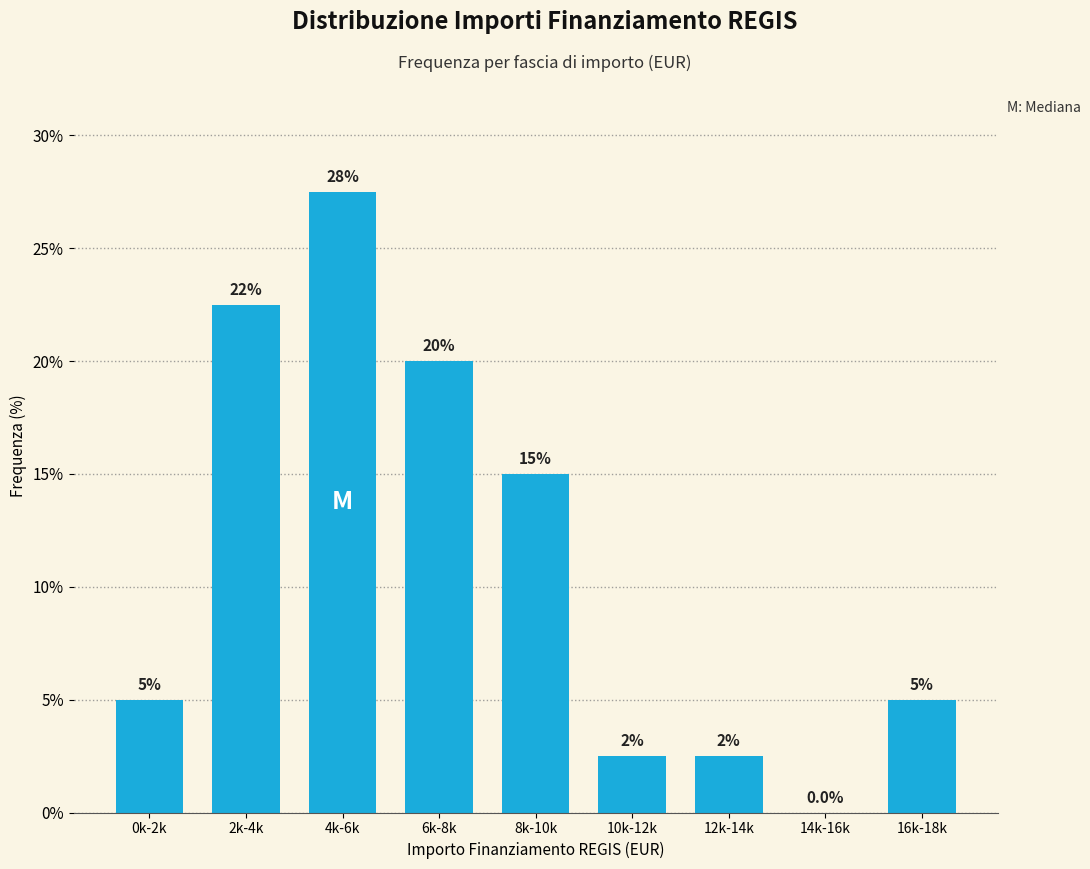

Reading left to right, extract all data points from this chart.

0k-2k=5.0	2k-4k=22.5	4k-6k=27.5	6k-8k=20.0	8k-10k=15.0	10k-12k=2.5	12k-14k=2.5	14k-16k=0.0	16k-18k=5.0